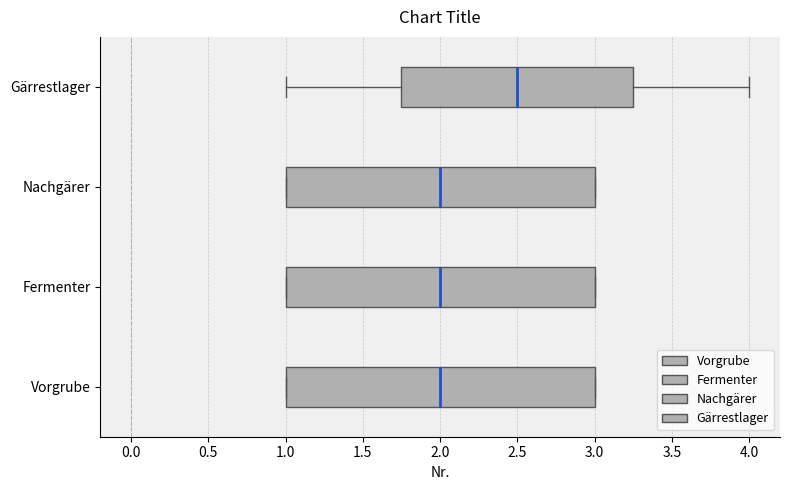

Which box has the furthest to the right median line?

Gärrestlager